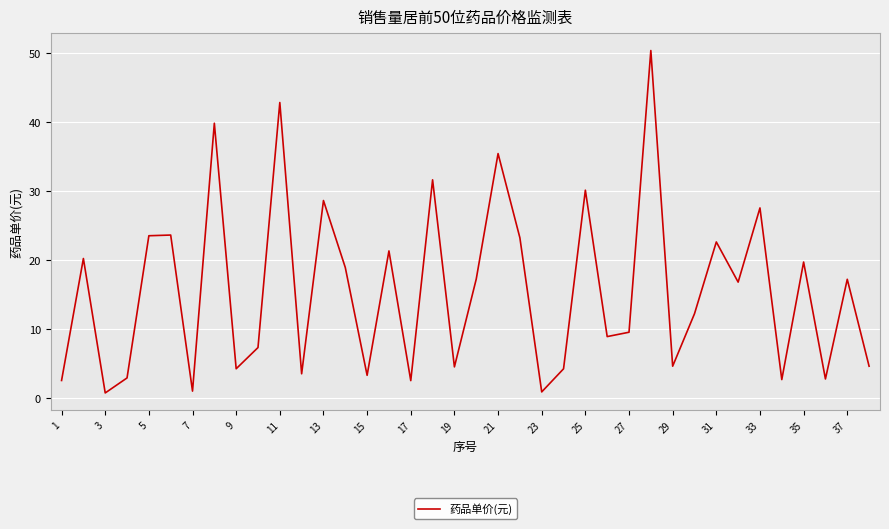

What is the maximum value shown in the chart?

50.3